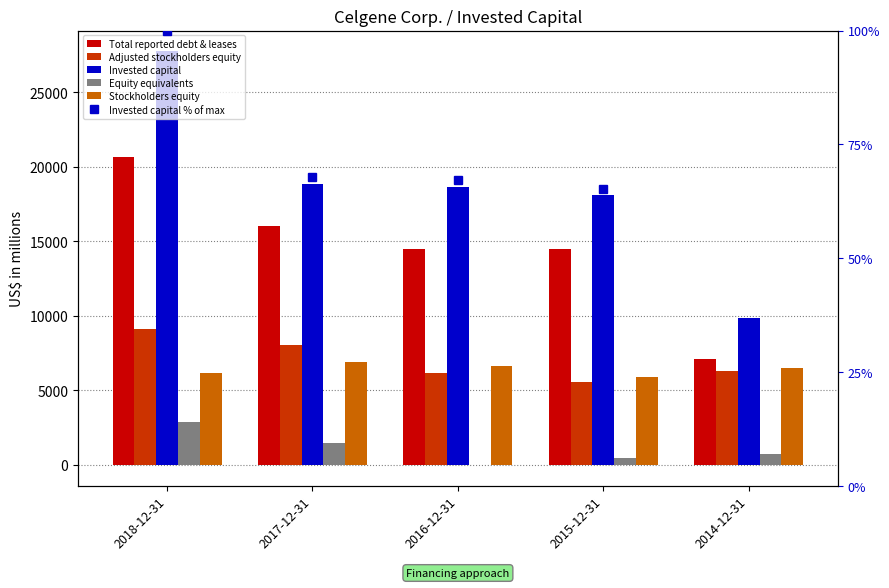

What is the difference between the Equity equivalents values at 2015-12-31 and 2017-12-31?

1008.0